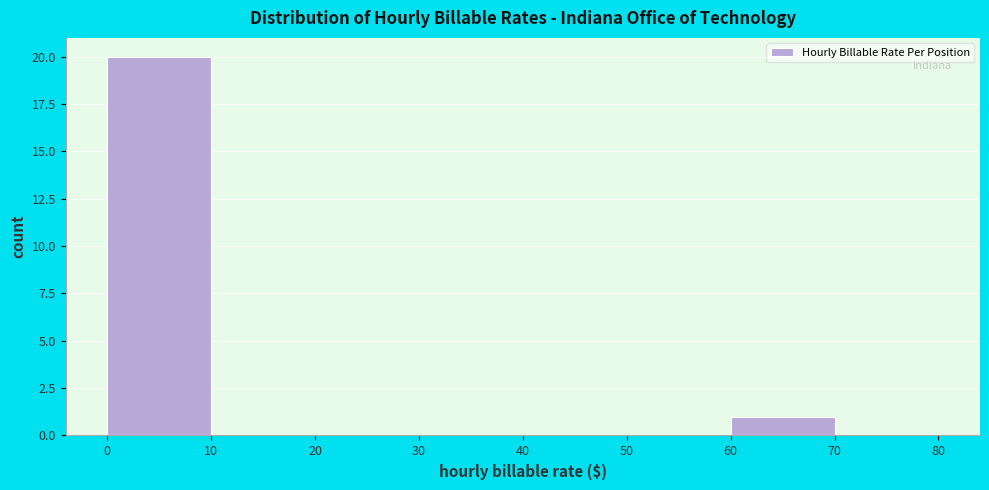

Reading left to right, transcribe this chart: for each bar, give the range it covers on the x-axis and its height. The values are not printed on the chart, so give them approximately, as read against the axis.

0 to 10: 20
10 to 20: 0
20 to 30: 0
30 to 40: 0
40 to 50: 0
50 to 60: 0
60 to 70: 1
70 to 80: 0